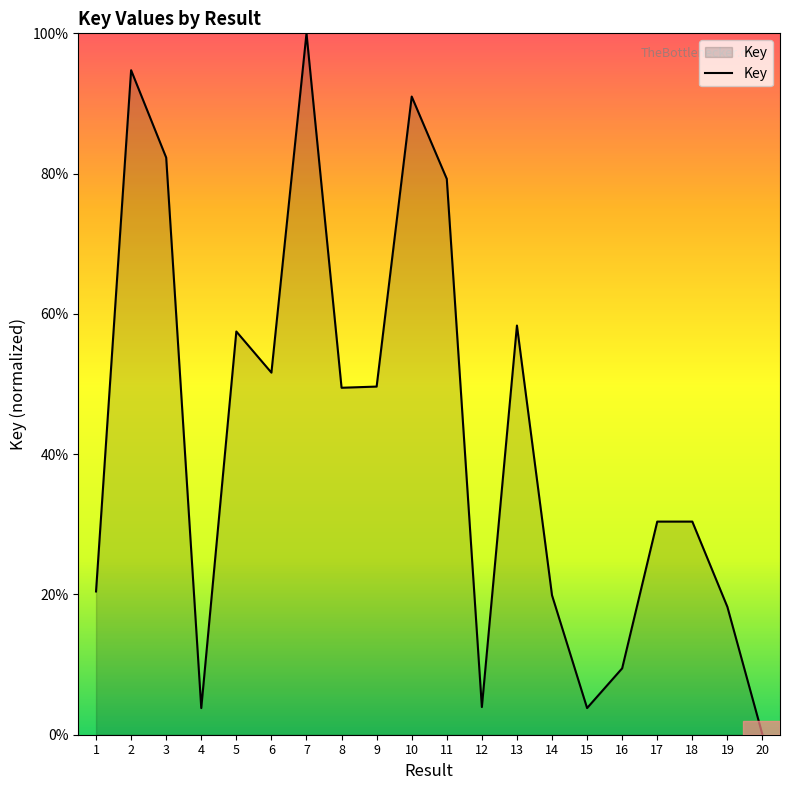

What is the difference between the maximum and minimum values?

100.0